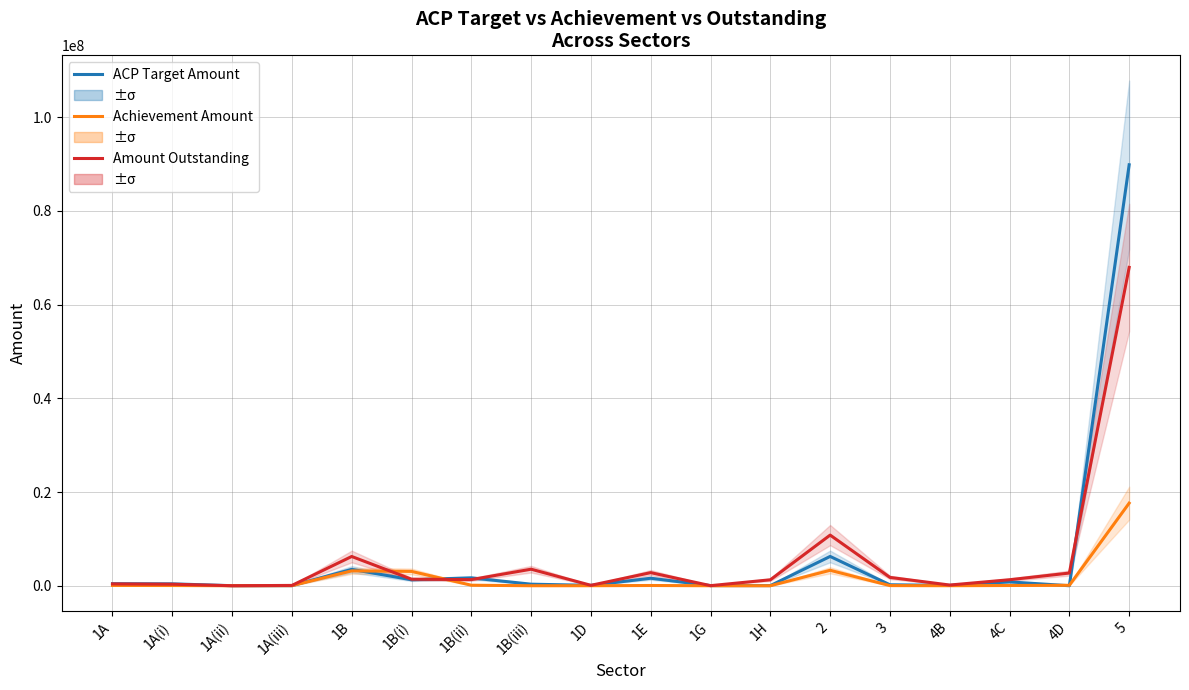

How many interior local peaks does the ACP Target Amount series have?

5